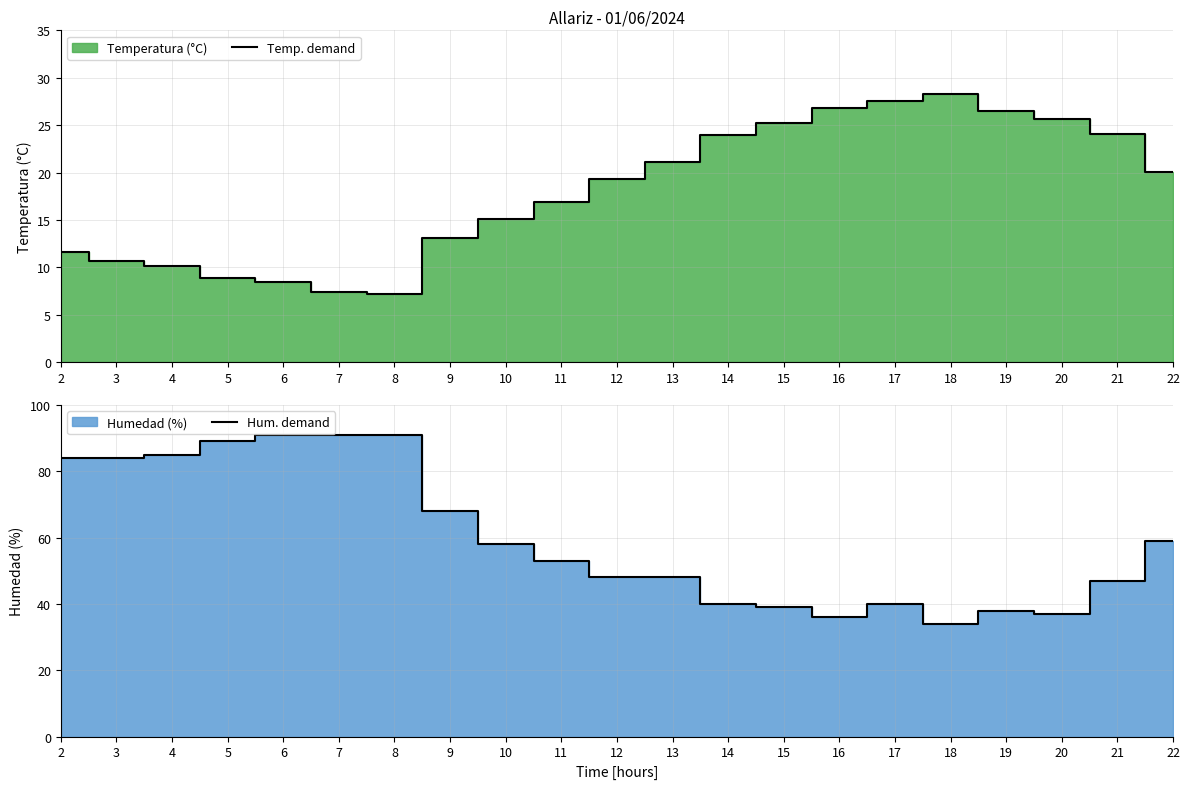

In Temp. demand, how many points are lower than both neighbors (excluding endpoints)?

1